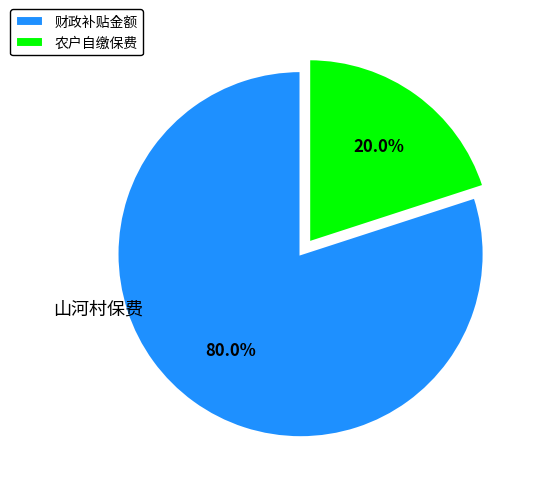

Do 农户自缴保费 and 财政补贴金额 together represent more than half of the pie?

Yes